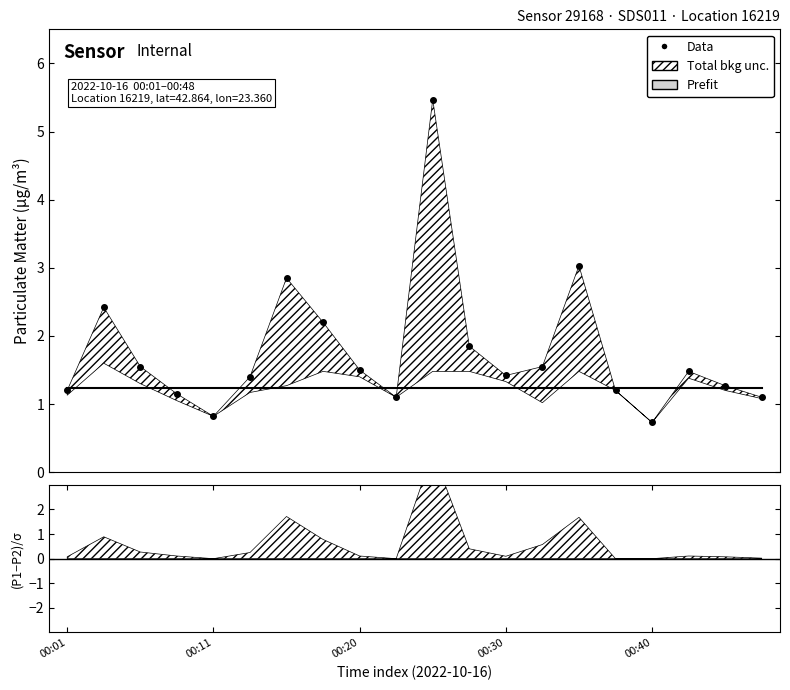

What is the difference between the highest and lowest values at 17?

0.2